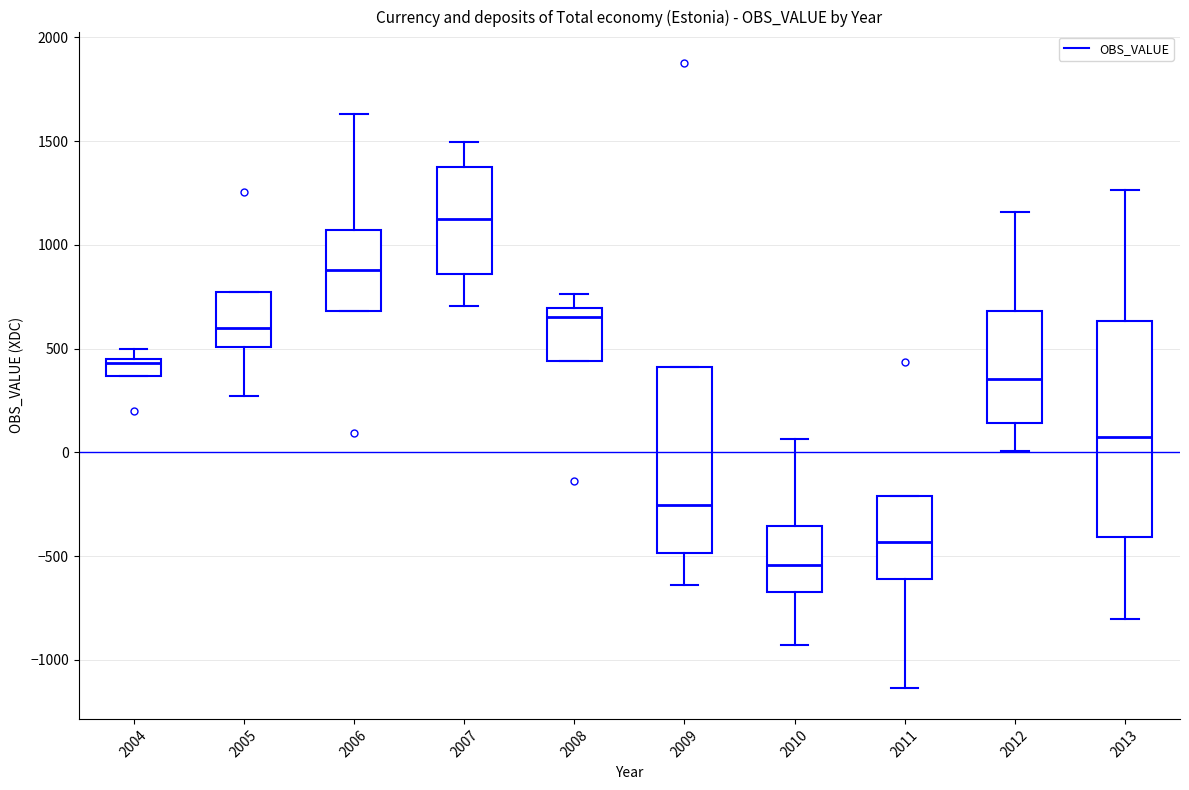

Comparing the boxes themselves (not the whiskers), which one is the tallest?

2013